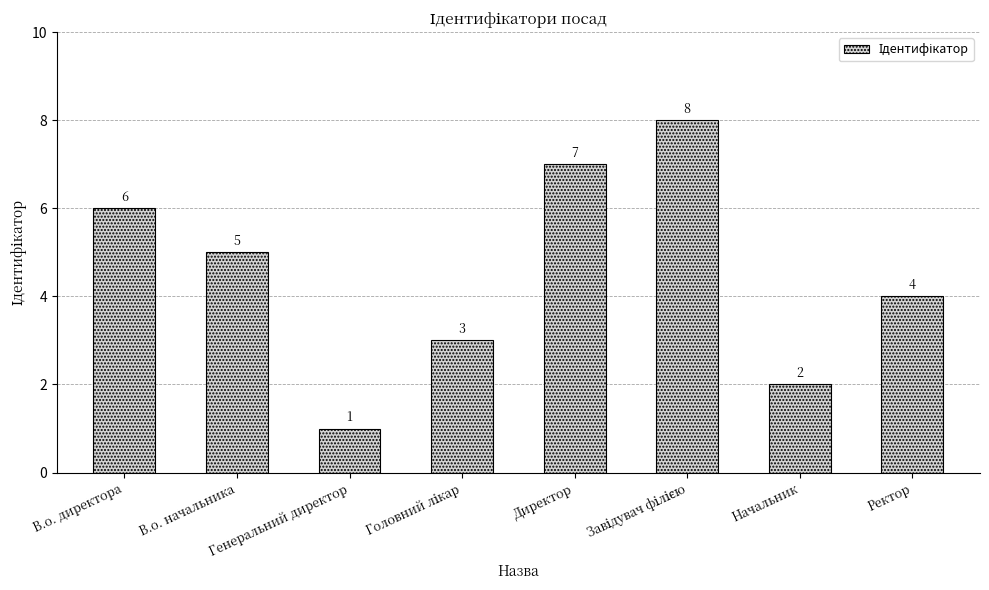

At which label does the data first exceed 5?

В.о. директора